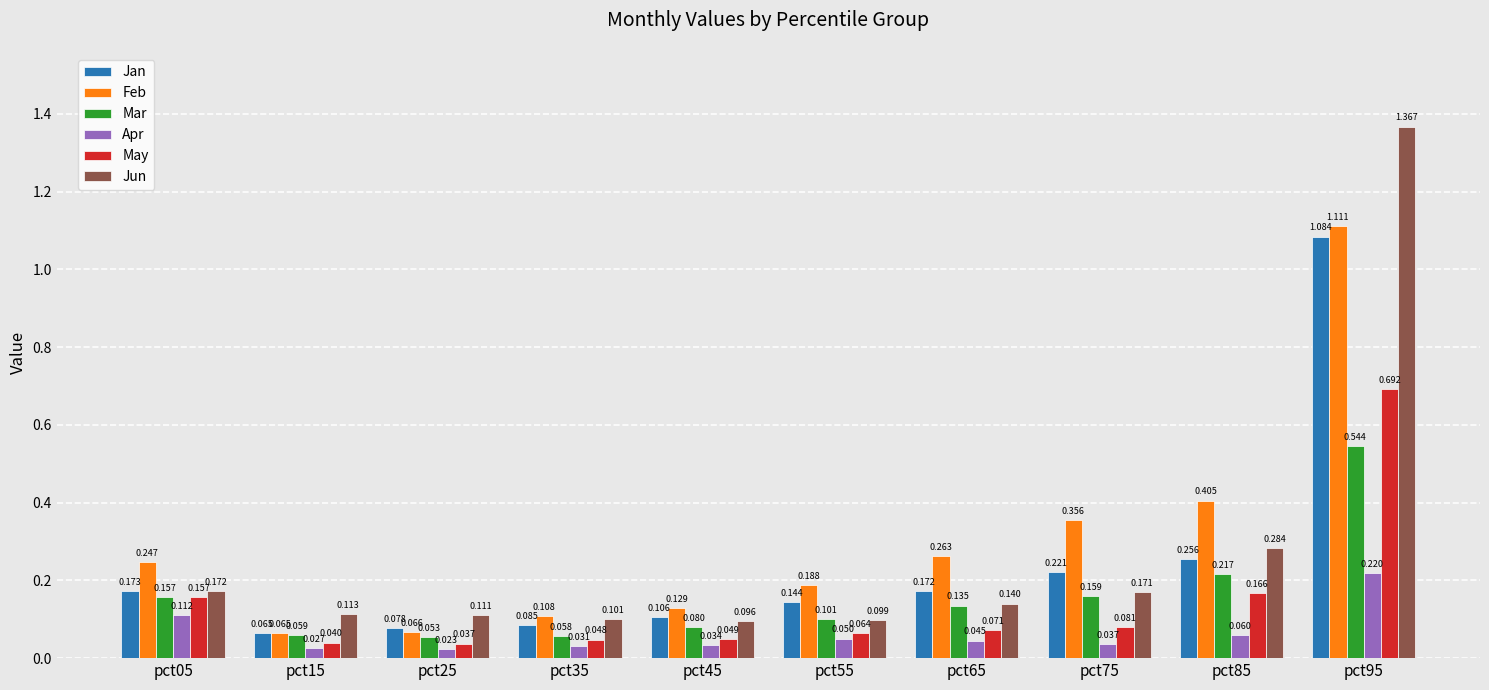

Which series has the largest range (max minus min)?

Jun